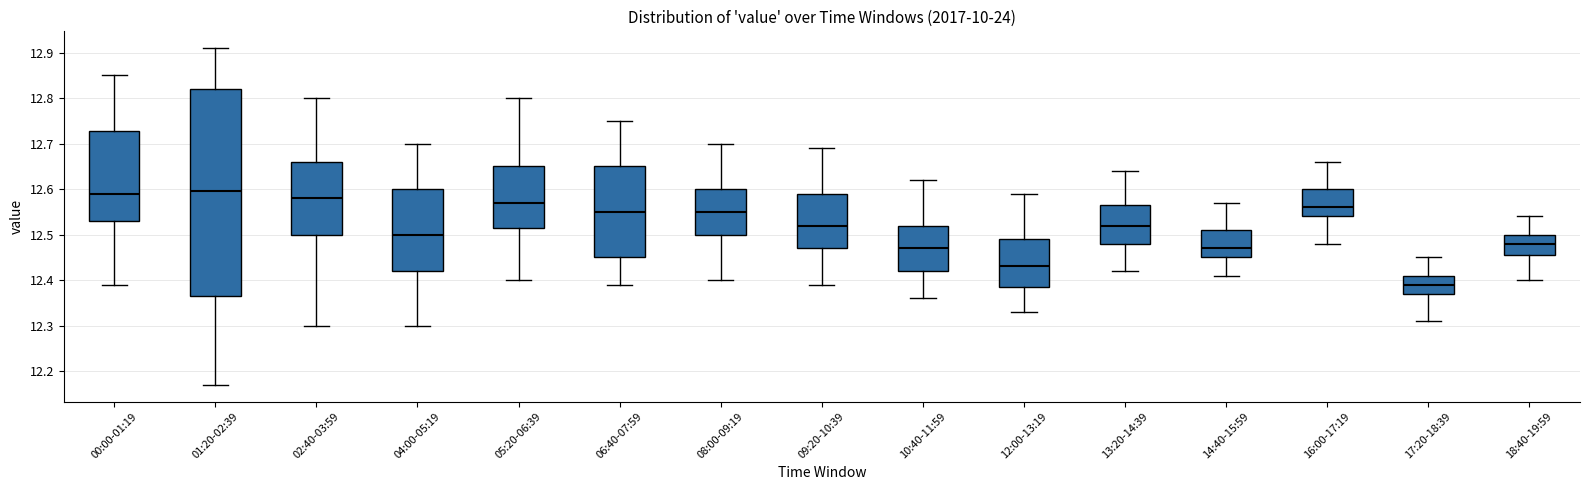

Which box's median line is the lowest?

17:20-18:39